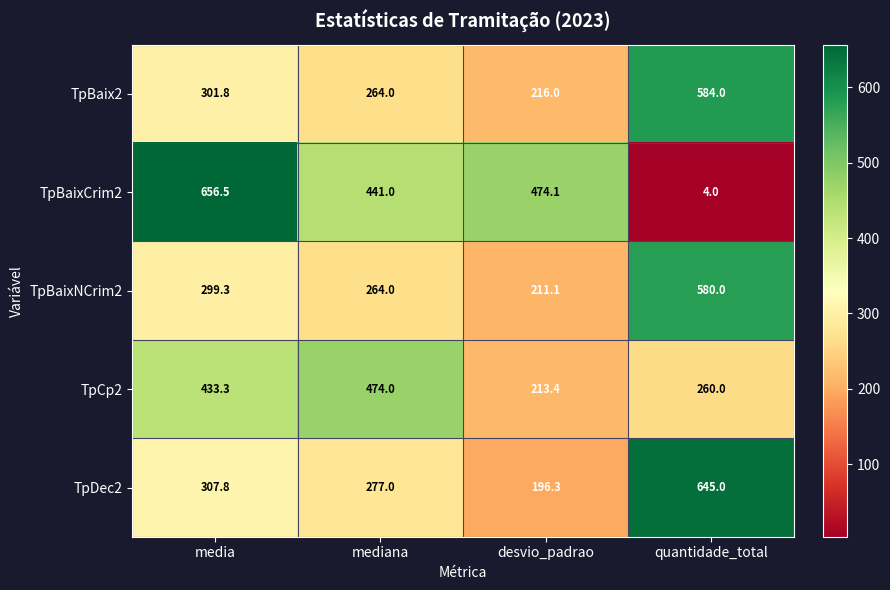

Reading left to right, what are all the values shown in this chart?

TpBaix2: 301.8	264.0	216.0	584.0
TpBaixCrim2: 656.5	441.0	474.1	4.0
TpBaixNCrim2: 299.3	264.0	211.1	580.0
TpCp2: 433.3	474.0	213.4	260.0
TpDec2: 307.8	277.0	196.3	645.0